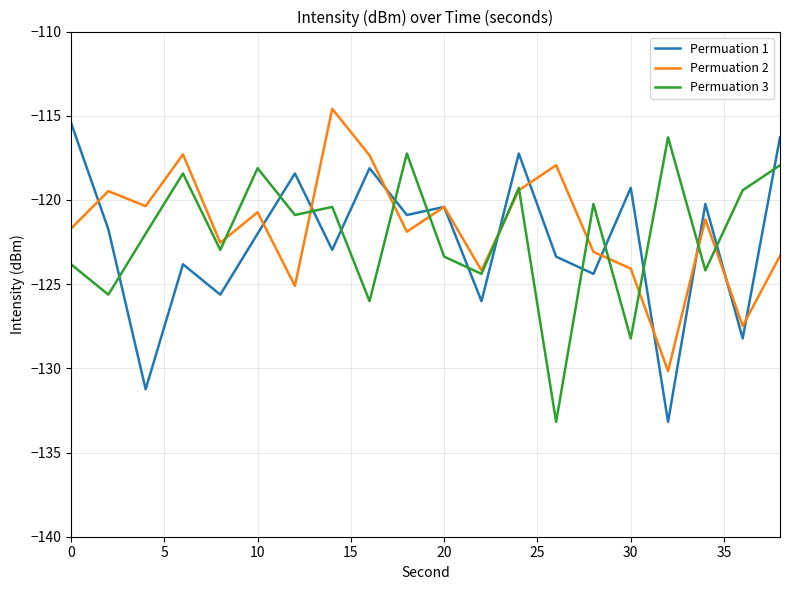

What is the minimum value shown in the chart?

-133.2